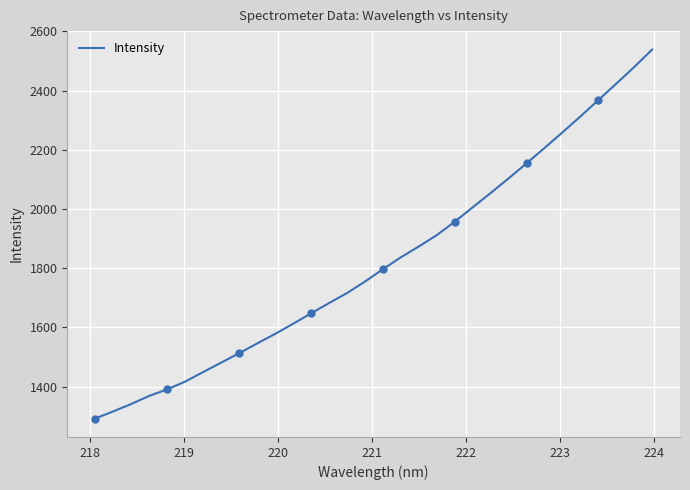

True or false: the data has more than 2 interior local peaks.

False